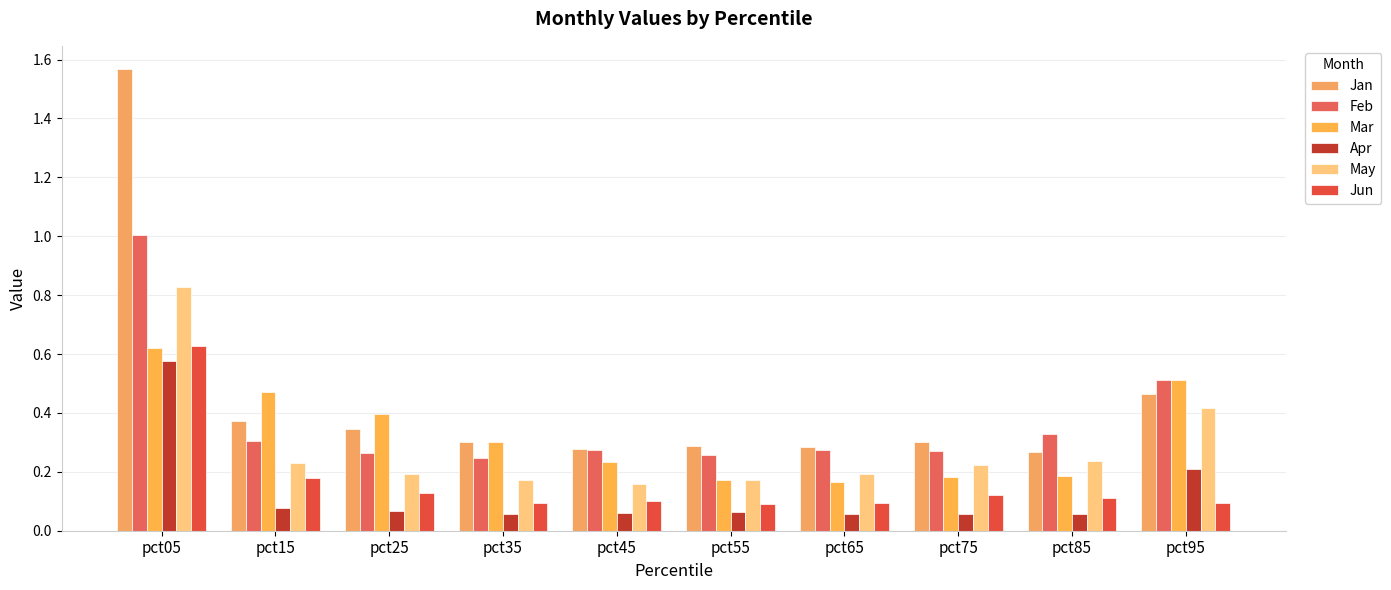

What is the difference between the highest and lowest values at pct75?

0.2